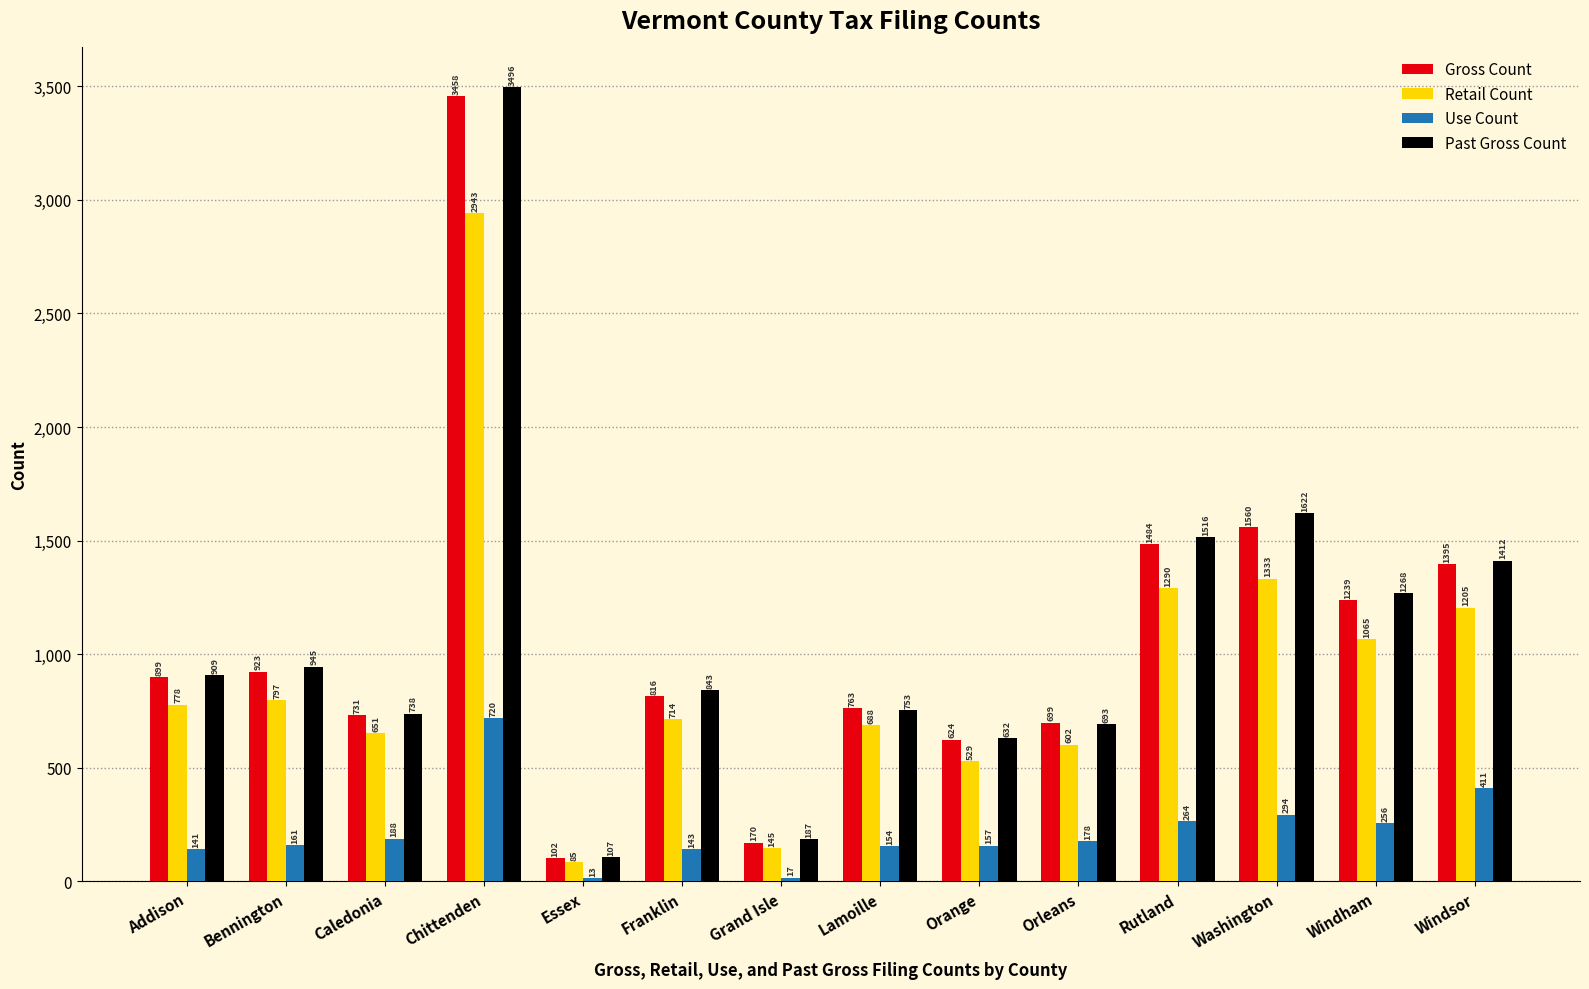

What is the value of the Retail Count bar at the 2nd from the left?

797